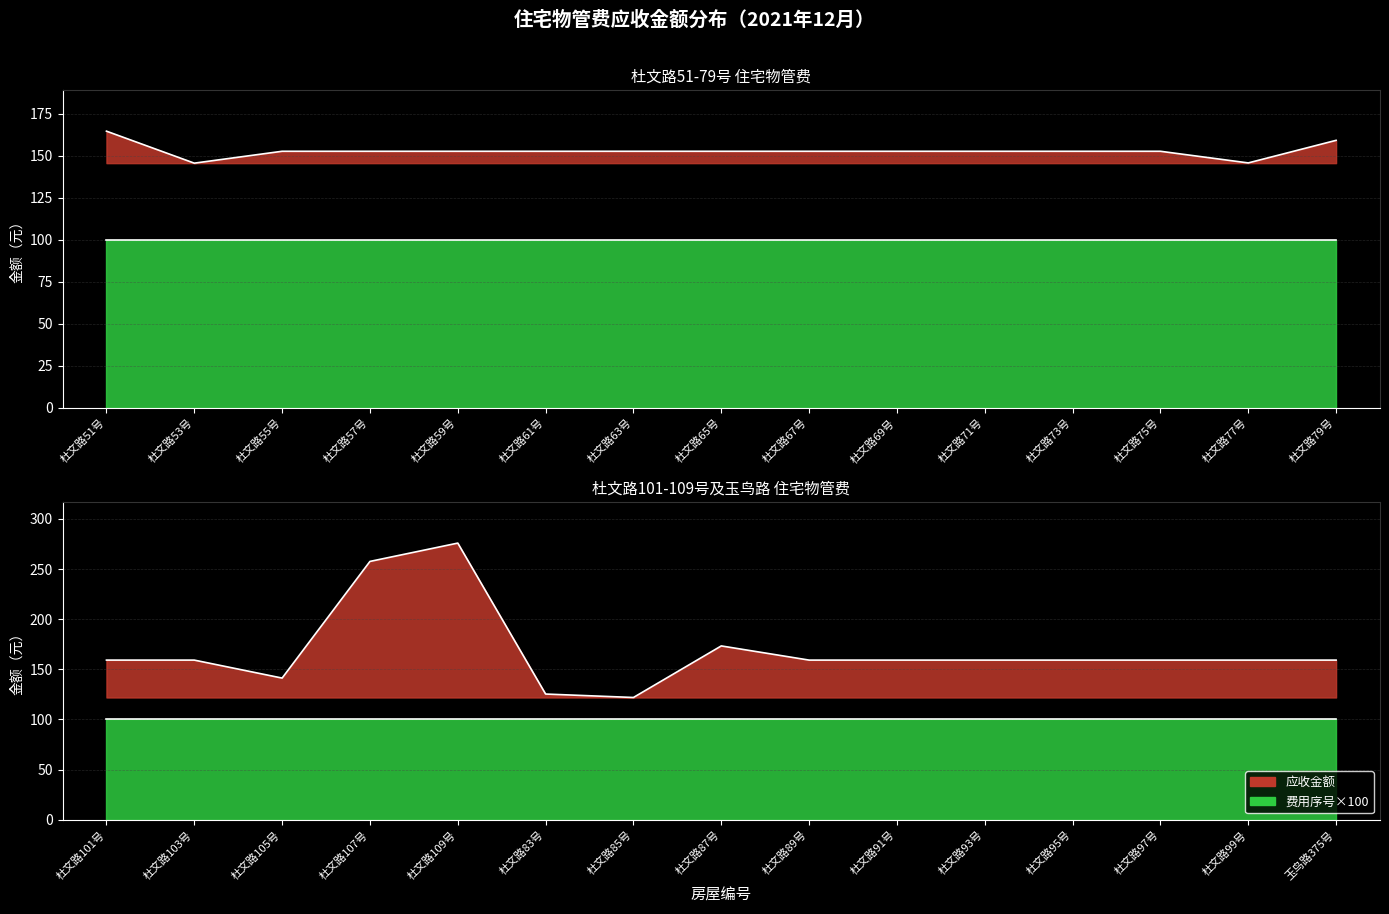

What is the sum of the values at 杜文路75号 and 杜文路71号?

305.3